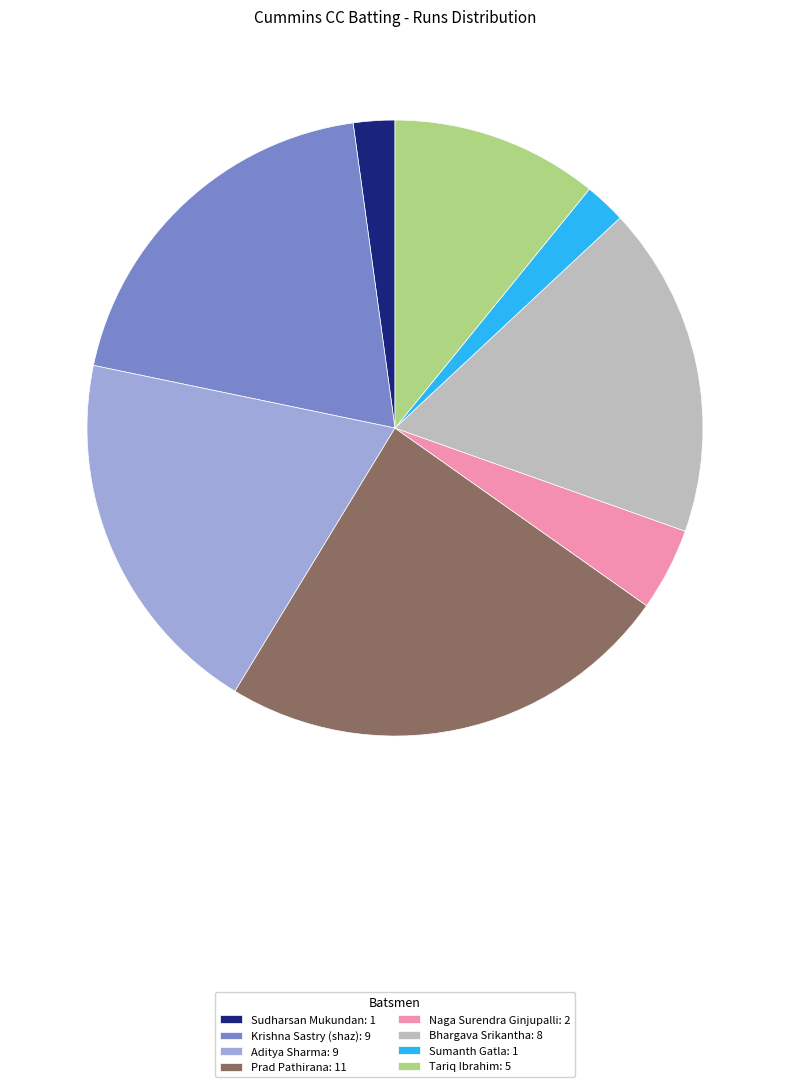

True or false: Bhargava Srikantha: 8 accounts for 30% of the total.

False